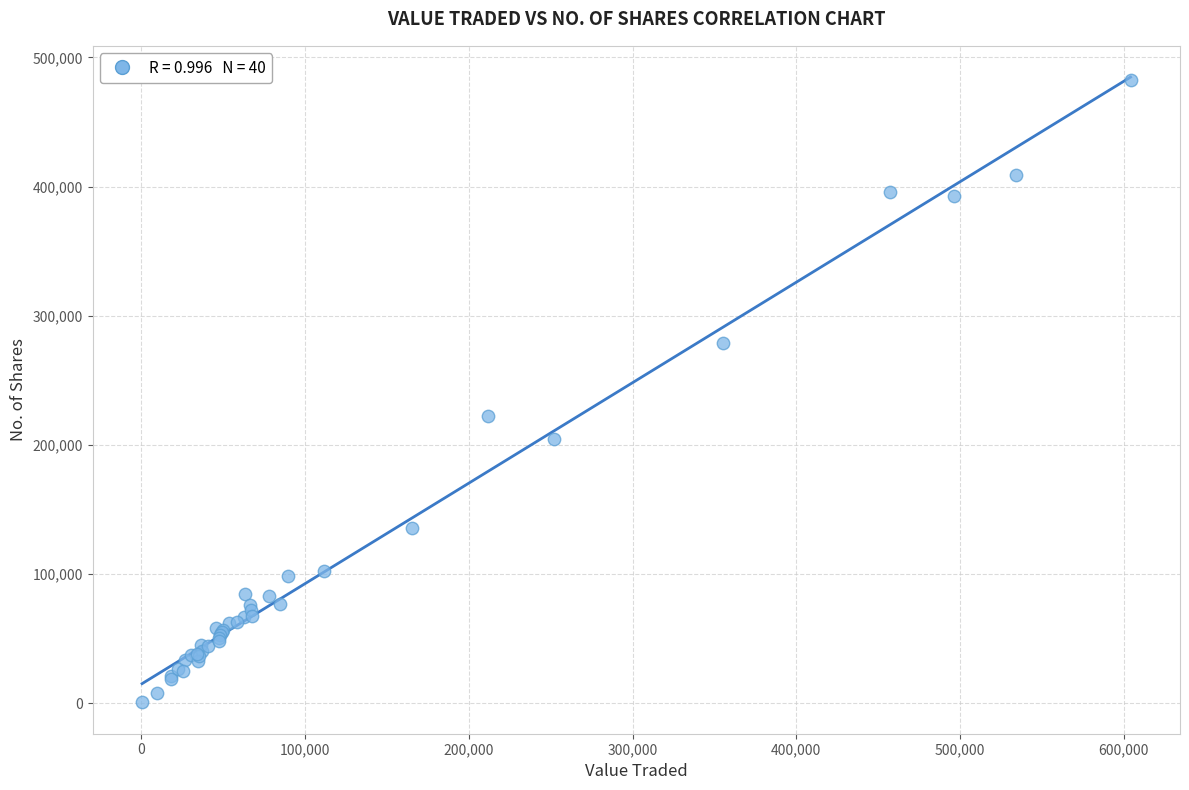

What Y value in the scatter plot is closest to 241591?

222399